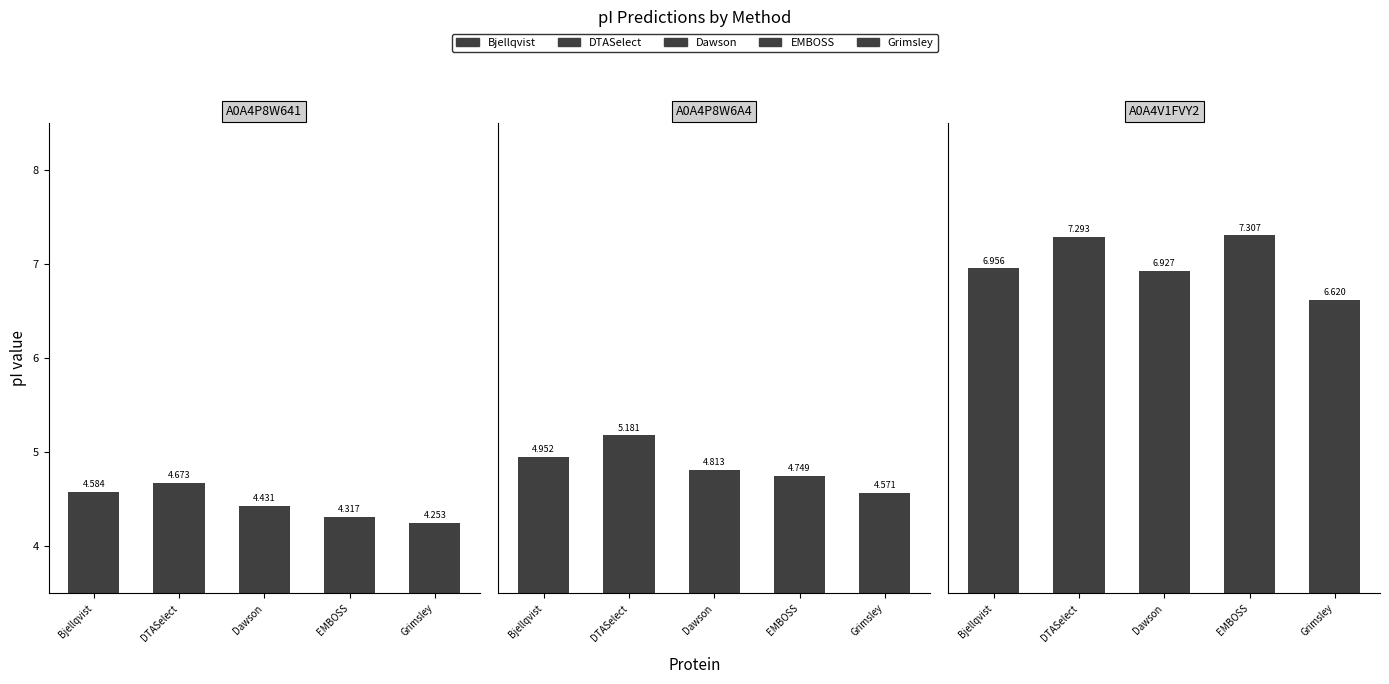

Count the DTASelect values in the range 4 to 7.

2